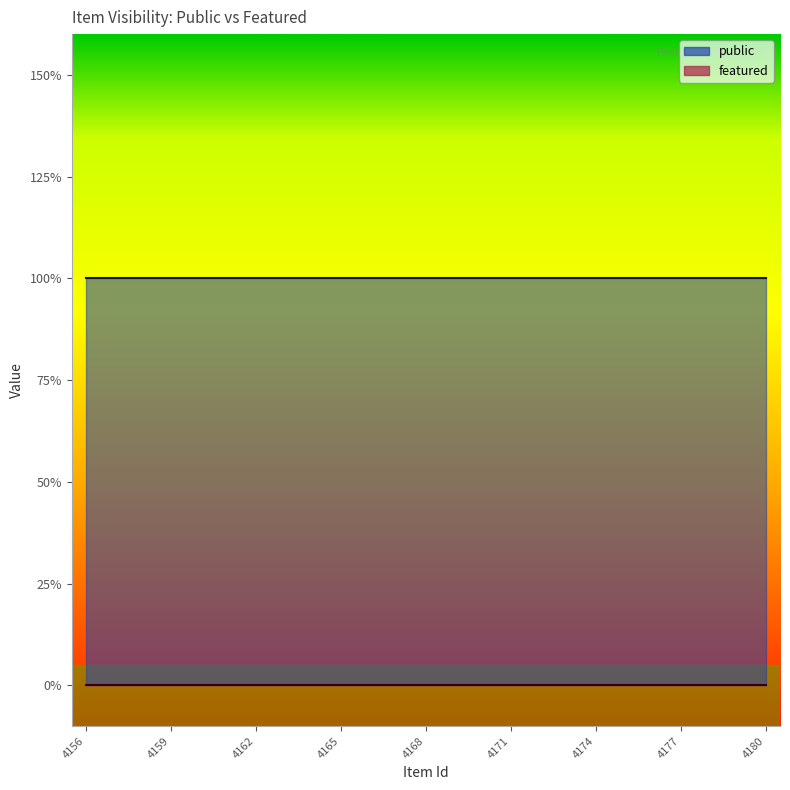

How many lines are shown in the chart?

2